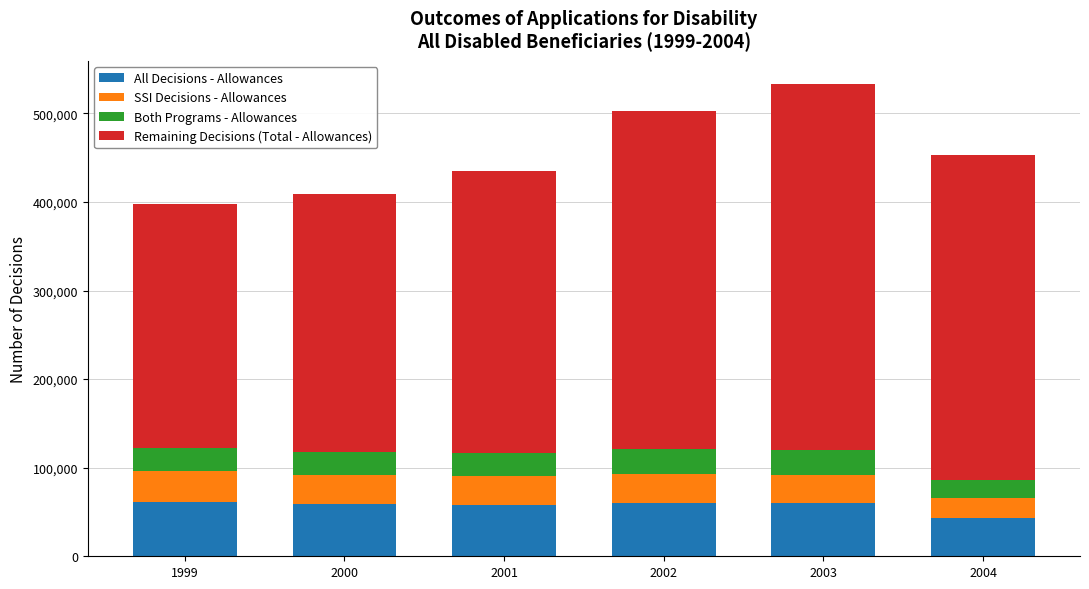

What is the total value across all series at 2002?

502507